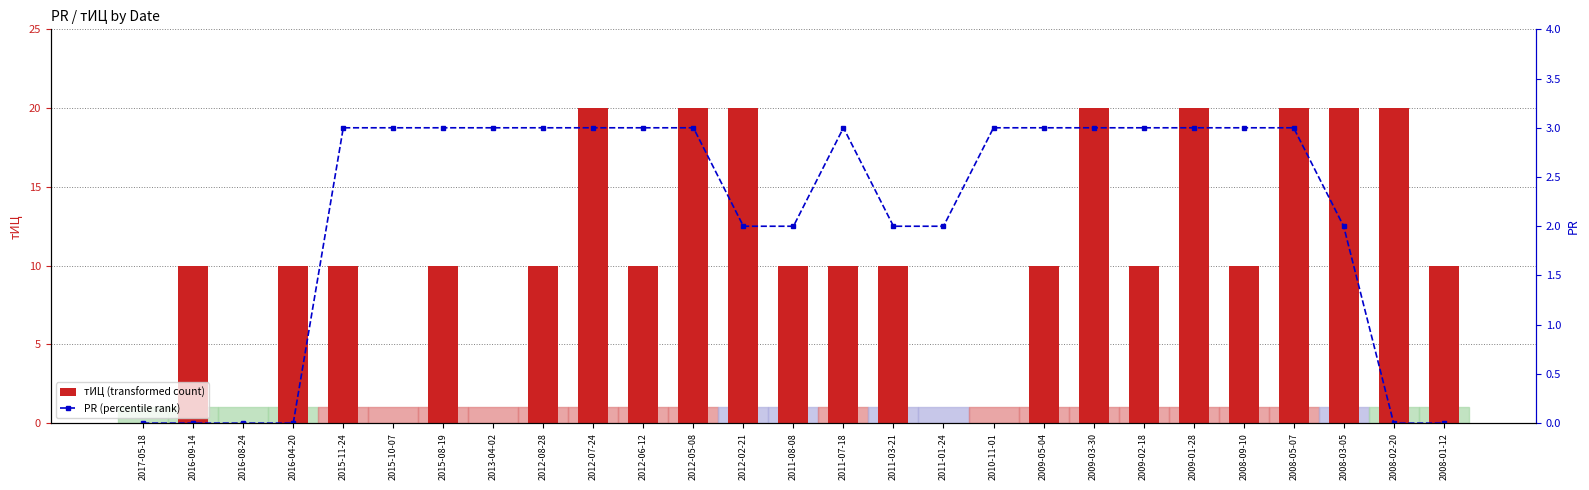

The value of тИЦ (transformed count) at 2016-08-24 is 0. True or false?

True